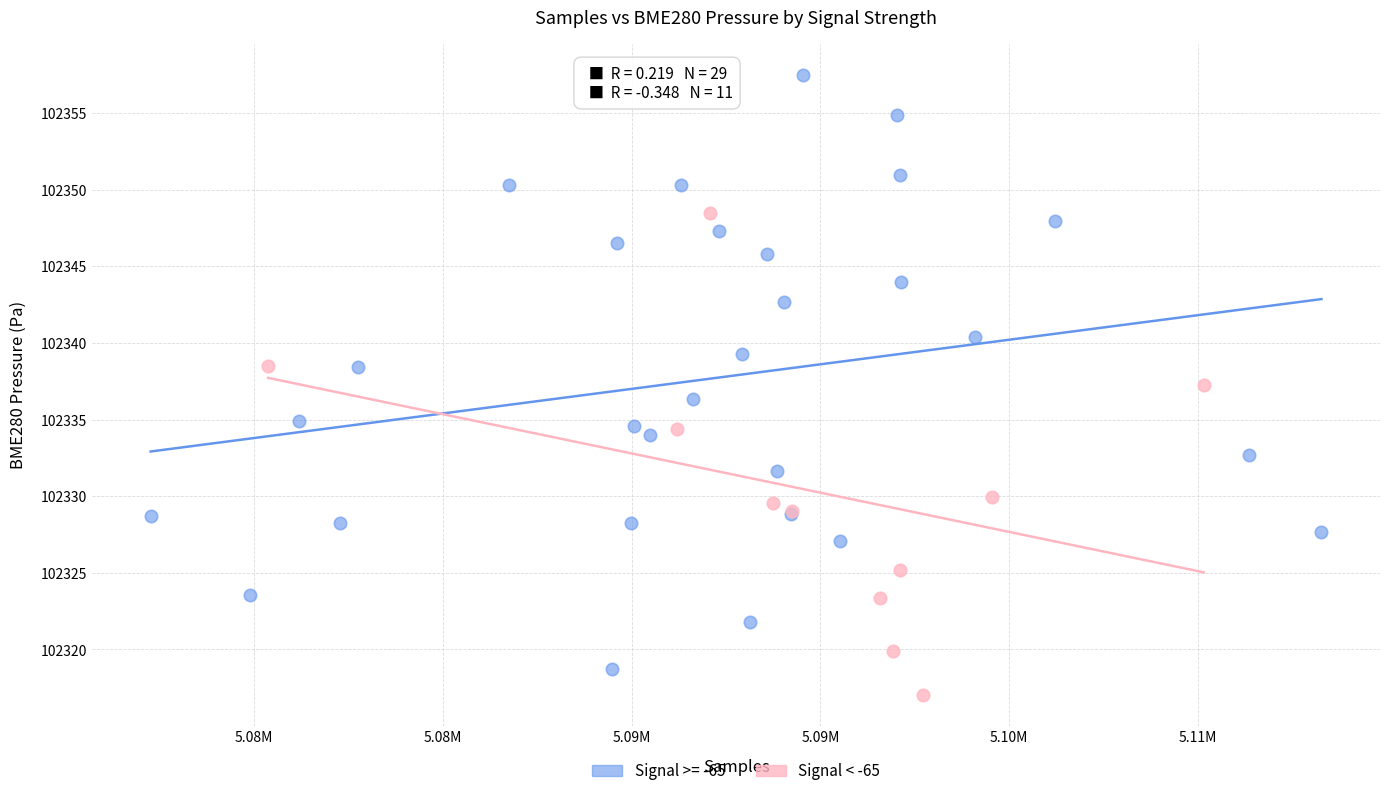

Which series reaches the maximum Y coordinate?

Signal >= -65